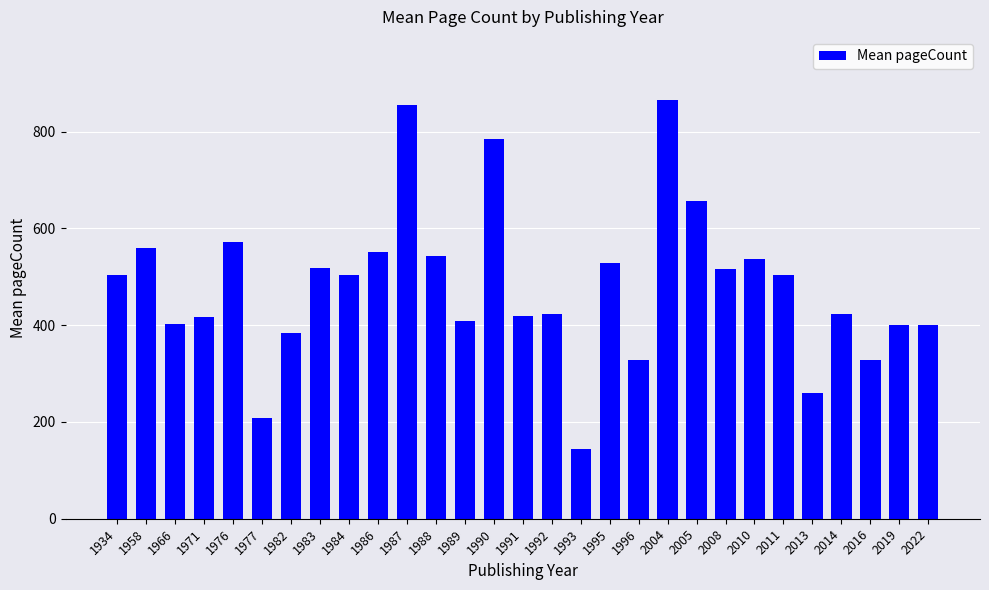

What is the value of the 18th bar from the left?

528.0